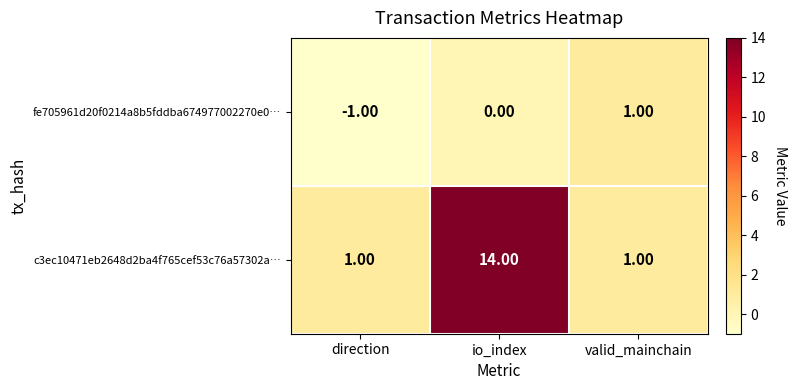

Where is fe705961d20f0214a8b5fddba674977002270e0… nearest to the value 0?

io_index